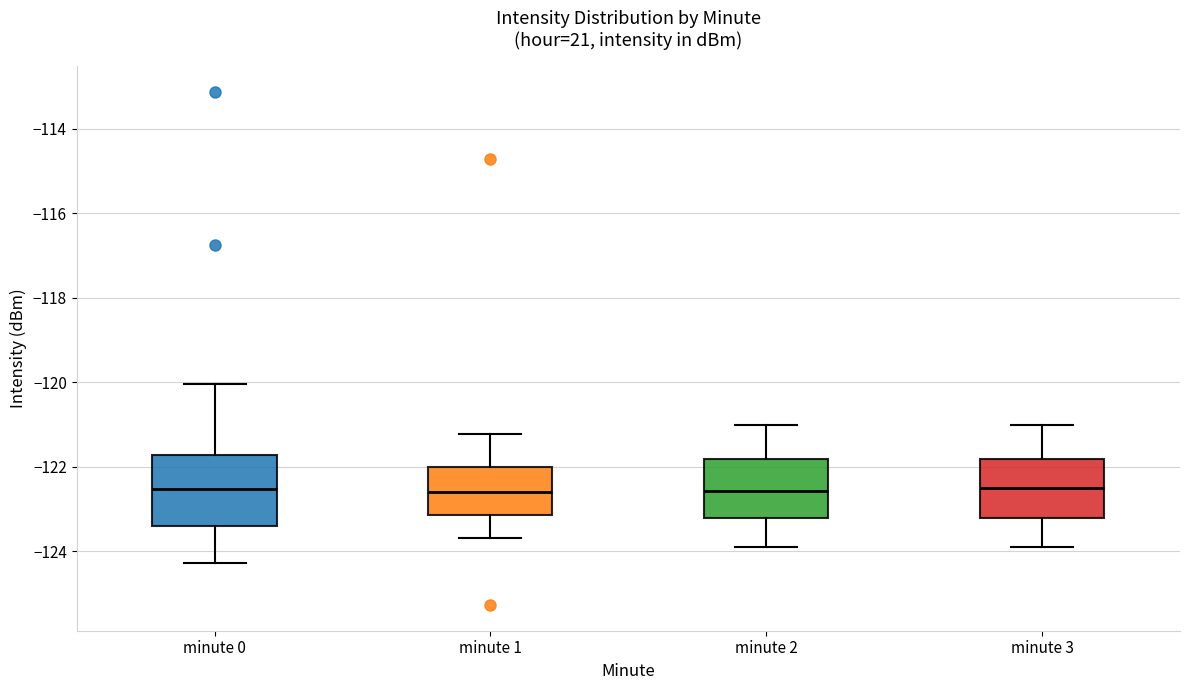

Where is the lower edge of the box for minute 0 on the y-axis? The values are not printed on the chart, so give them approximately, as read against the axis.

-123.4